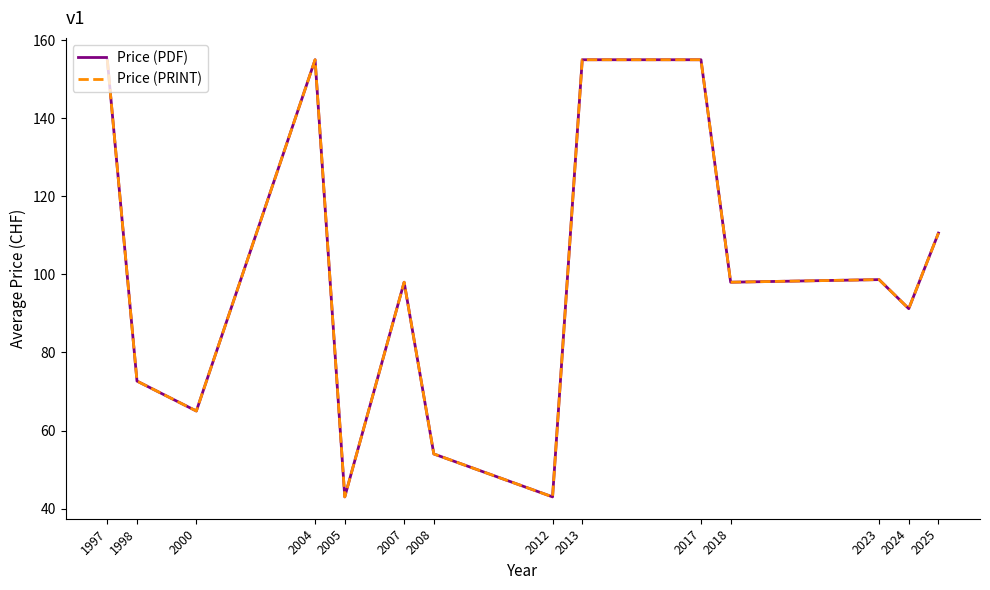

True or false: Price (PRINT) has more than 1 interior local peaks.

True